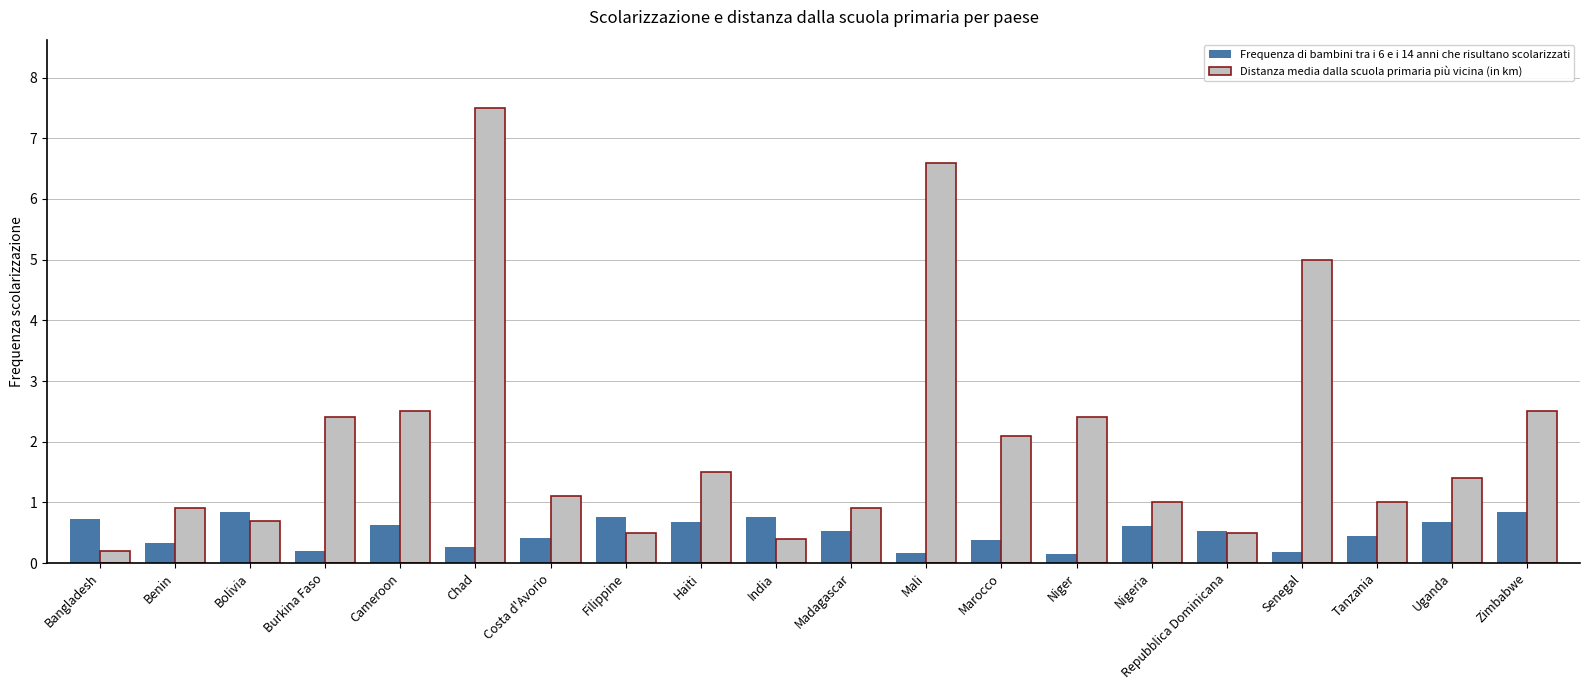

What is the label of the 2nd bar from the right?

Uganda